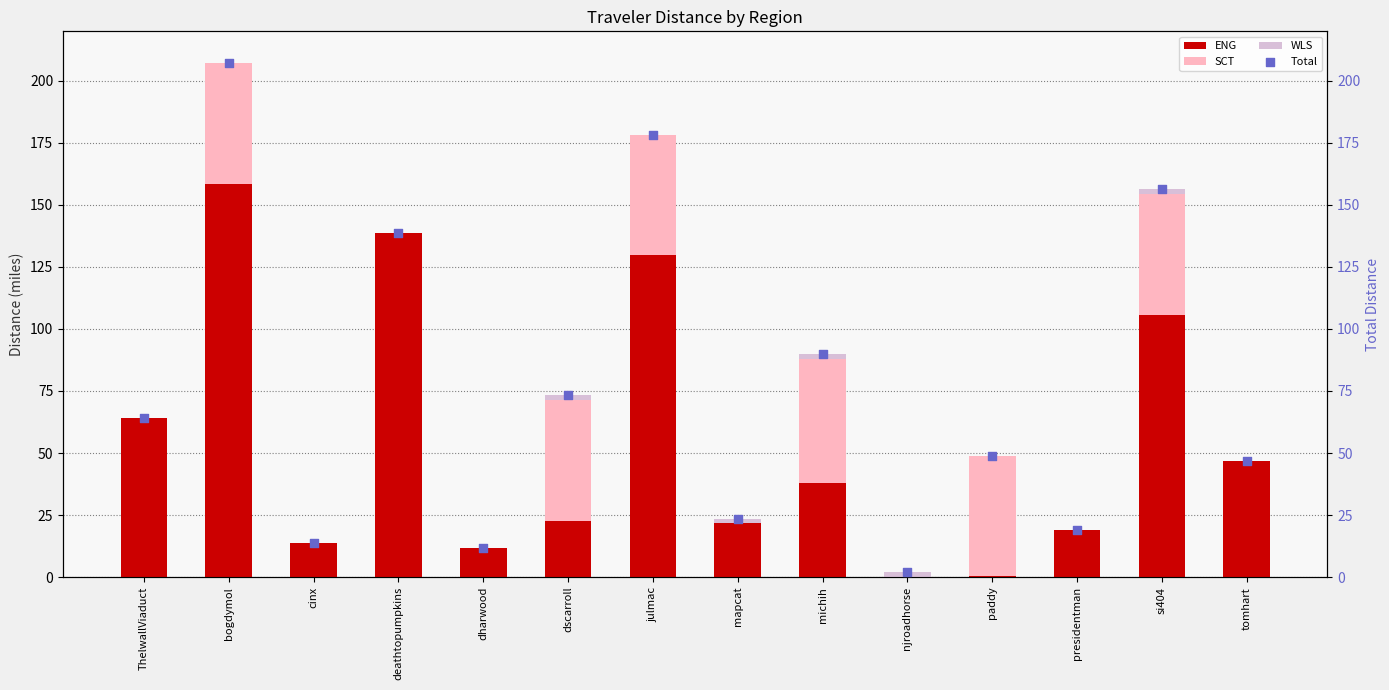

At how many categories does at least one series exceed 186?

1